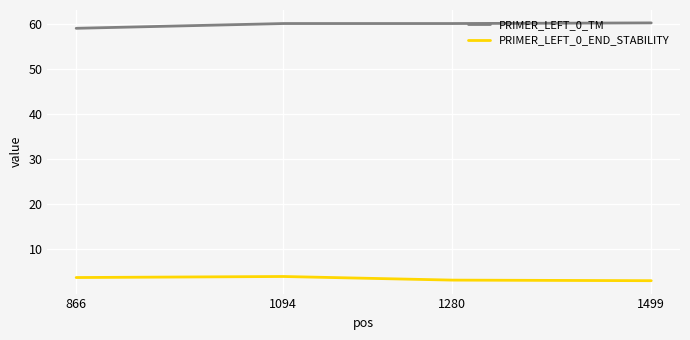

What is the difference between the highest and lowest values at 866?

55.2